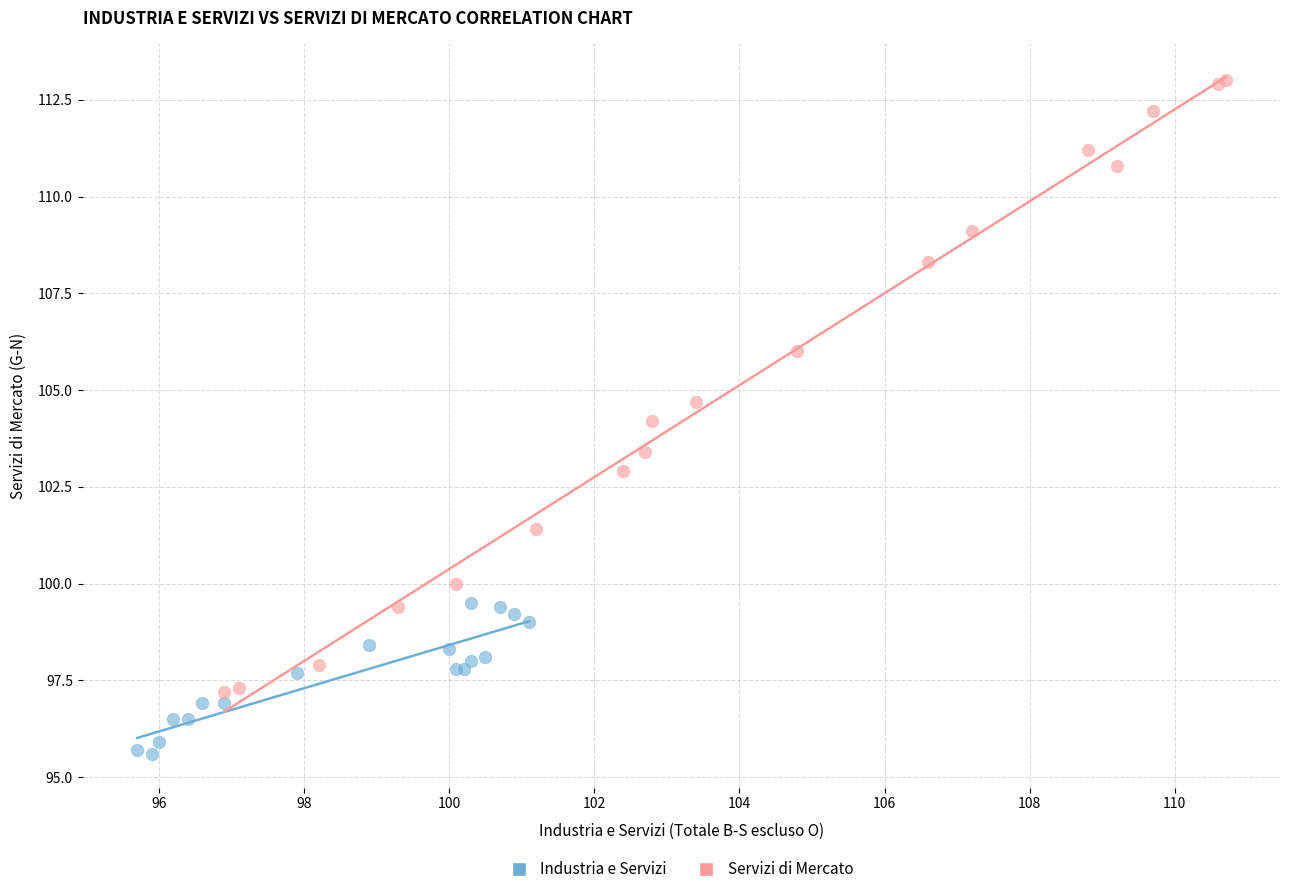

Which series contains the highest Y value?

Servizi di Mercato